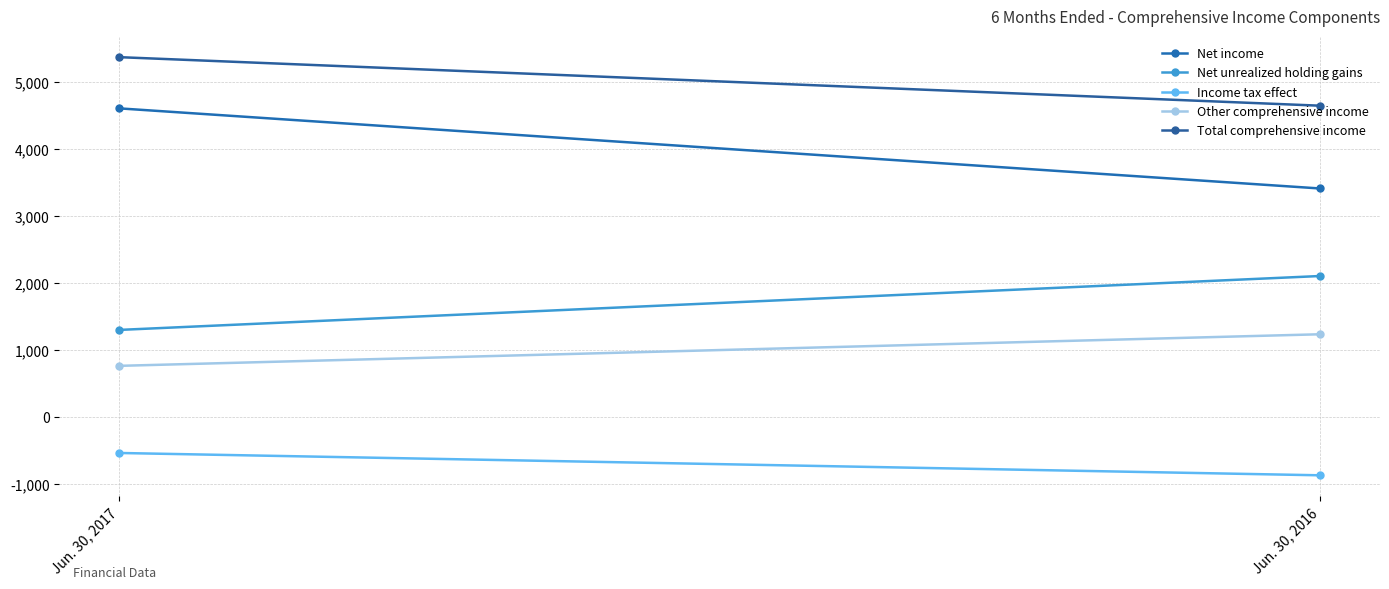

What is the sum of the Income tax effect values at Jun. 30, 2017 and Jun. 30, 2016?

-1405